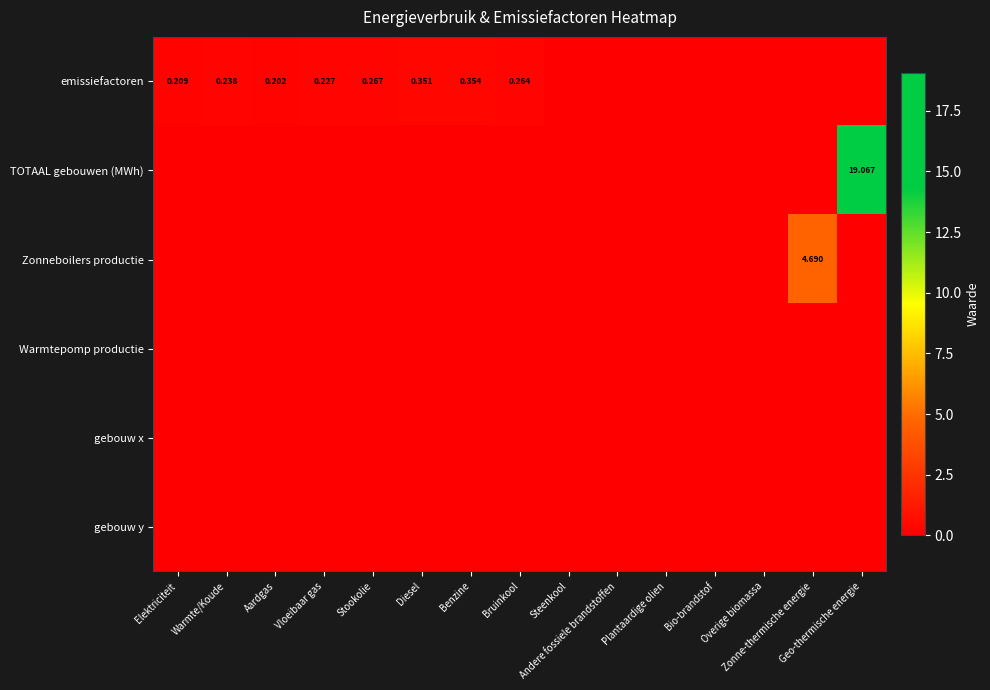

How many emissiefactoren values are between 0 and 1?

15